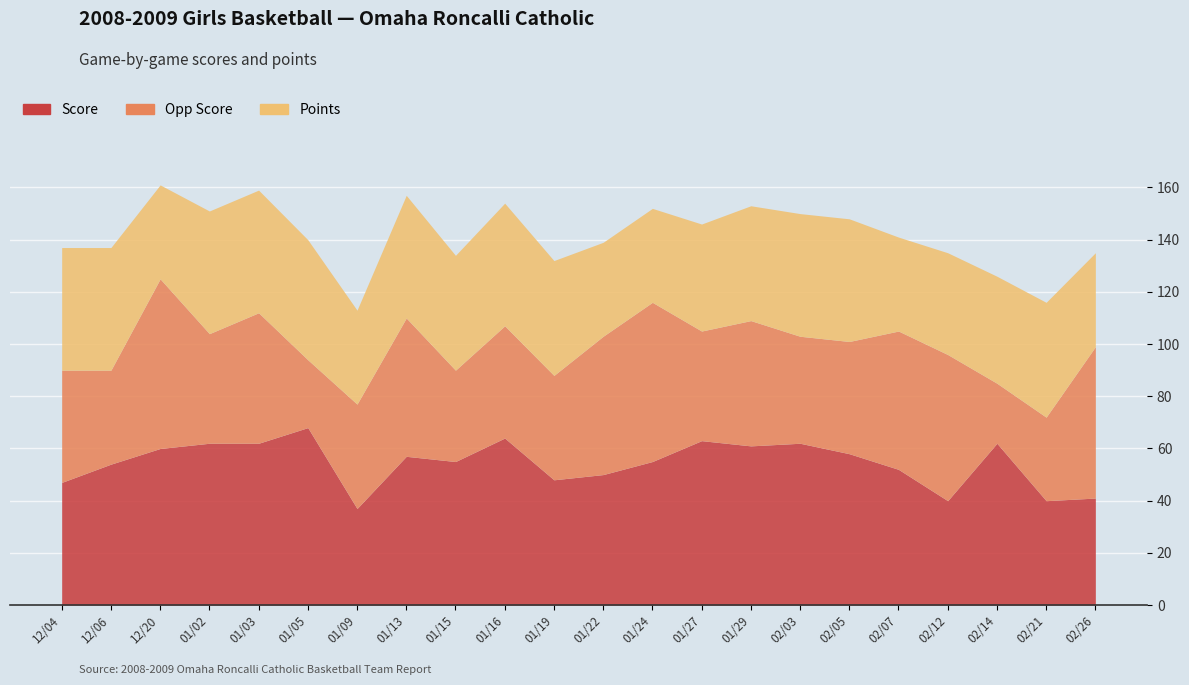

What is the label of the 18th point from the left?

02/07